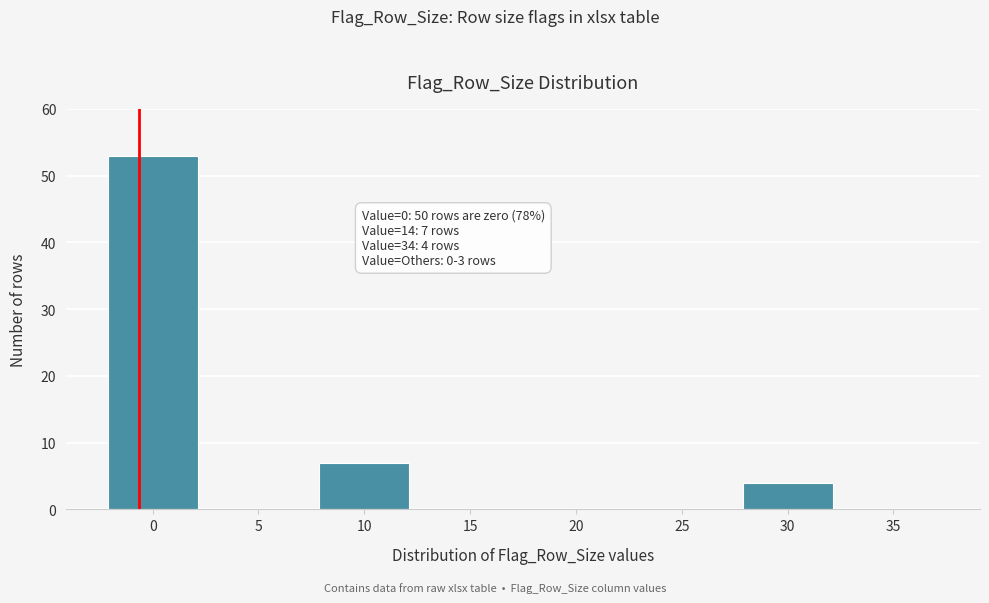

Reading left to right, what are all the values shown in this chart?

0=53	5=0	10=7	15=0	20=0	25=0	30=4	35=0